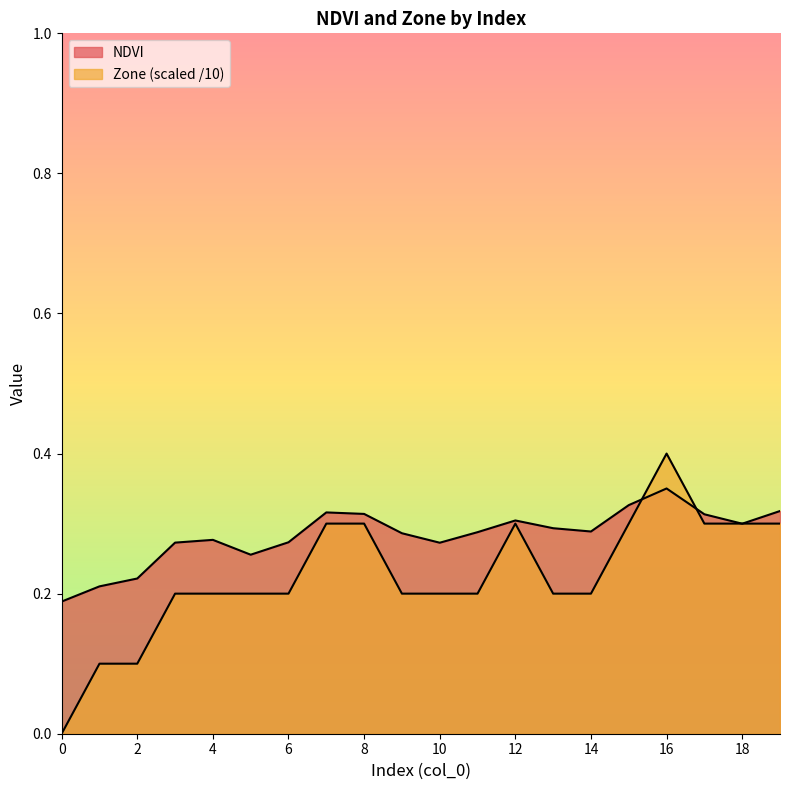

Where is the first local maximum for NDVI?

4